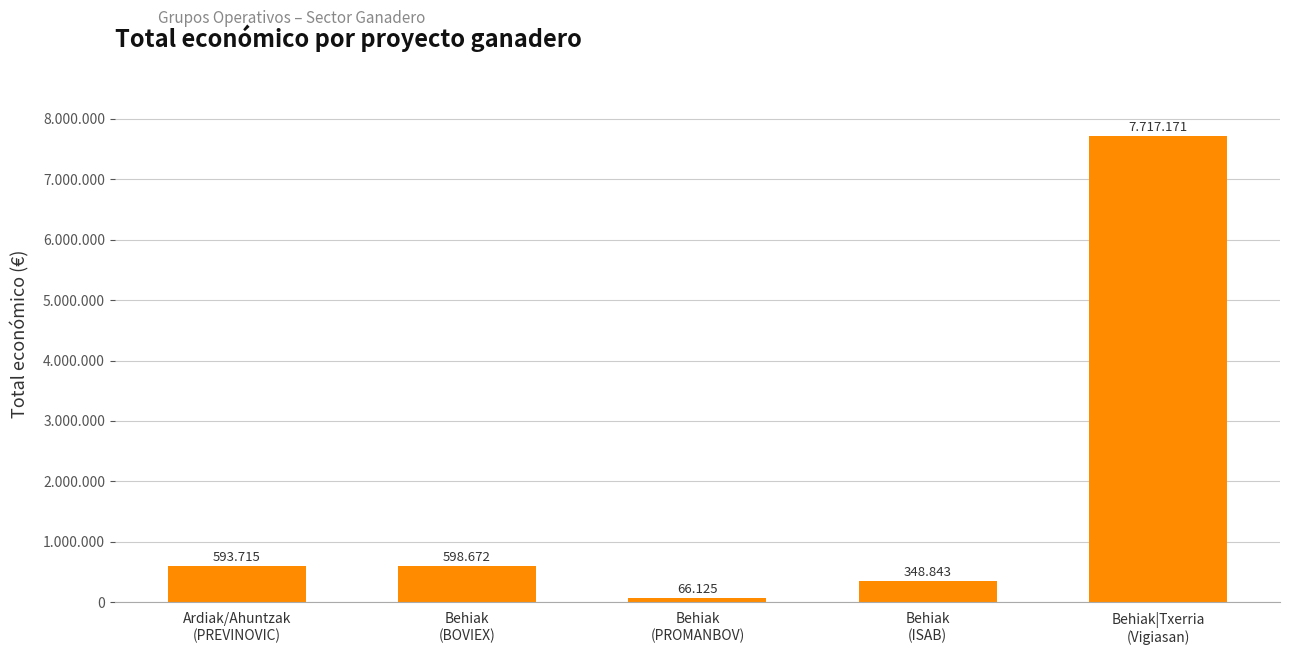

Reading right to left, what are all the values shown in this chart?

Behiak|Txerria
(Vigiasan)=7717171	Behiak
(ISAB)=348843	Behiak
(PROMANBOV)=66125	Behiak
(BOVIEX)=598672	Ardiak/Ahuntzak
(PREVINOVIC)=593715